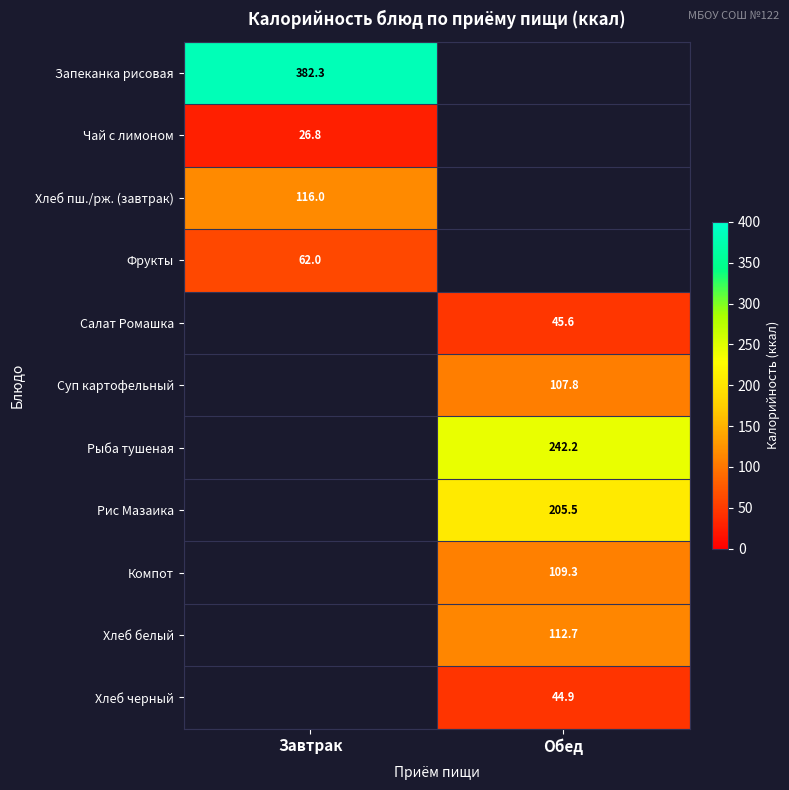

What is the approximate value of Хлеб пш./рж. (завтрак) at Завтрак?

116.0